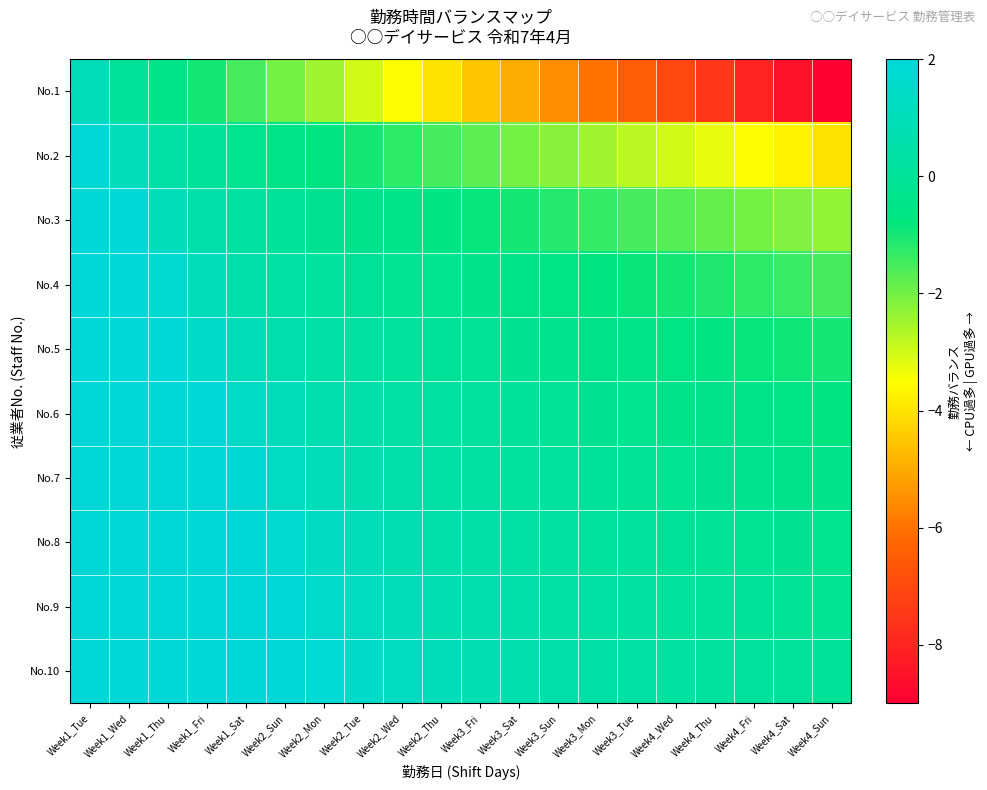

Reading left to right, transcribe all the data shown in this chart.

No.1: Week1_Tue=1.0	Week1_Wed=-0.0	Week1_Thu=-0.5	Week1_Fri=-1.0	Week1_Sat=-1.5	Week2_Sun=-2.0	Week2_Mon=-2.5	Week2_Tue=-3.0	Week2_Wed=-3.5	Week2_Thu=-4.0	Week3_Fri=-4.5	Week3_Sat=-5.0	Week3_Sun=-5.5	Week3_Mon=-6.0	Week3_Tue=-6.5	Week4_Wed=-7.0	Week4_Thu=-7.5	Week4_Fri=-8.0	Week4_Sat=-8.5	Week4_Sun=-9.0
No.2: Week1_Tue=2.0	Week1_Wed=1.0	Week1_Thu=0.3	Week1_Fri=-0.0	Week1_Sat=-0.3	Week2_Sun=-0.5	Week2_Mon=-0.8	Week2_Tue=-1.0	Week2_Wed=-1.3	Week2_Thu=-1.5	Week3_Fri=-1.8	Week3_Sat=-2.0	Week3_Sun=-2.3	Week3_Mon=-2.5	Week3_Tue=-2.8	Week4_Wed=-3.0	Week4_Thu=-3.3	Week4_Fri=-3.5	Week4_Sat=-3.8	Week4_Sun=-4.0
No.3: Week1_Tue=2.0	Week1_Wed=2.0	Week1_Thu=1.0	Week1_Fri=0.5	Week1_Sat=0.2	Week2_Sun=-0.0	Week2_Mon=-0.2	Week2_Tue=-0.3	Week2_Wed=-0.5	Week2_Thu=-0.7	Week3_Fri=-0.8	Week3_Sat=-1.0	Week3_Sun=-1.2	Week3_Mon=-1.3	Week3_Tue=-1.5	Week4_Wed=-1.7	Week4_Thu=-1.8	Week4_Fri=-2.0	Week4_Sat=-2.2	Week4_Sun=-2.3
No.4: Week1_Tue=2.0	Week1_Wed=2.0	Week1_Thu=1.7	Week1_Fri=1.0	Week1_Sat=0.6	Week2_Sun=0.3	Week2_Mon=0.1	Week2_Tue=-0.0	Week2_Wed=-0.1	Week2_Thu=-0.3	Week3_Fri=-0.4	Week3_Sat=-0.5	Week3_Sun=-0.6	Week3_Mon=-0.8	Week3_Tue=-0.9	Week4_Wed=-1.0	Week4_Thu=-1.1	Week4_Fri=-1.3	Week4_Sat=-1.4	Week4_Sun=-1.5
No.5: Week1_Tue=2.0	Week1_Wed=2.0	Week1_Thu=2.0	Week1_Fri=1.5	Week1_Sat=1.0	Week2_Sun=0.7	Week2_Mon=0.4	Week2_Tue=0.2	Week2_Wed=0.1	Week2_Thu=-0.0	Week3_Fri=-0.1	Week3_Sat=-0.2	Week3_Sun=-0.3	Week3_Mon=-0.4	Week3_Tue=-0.5	Week4_Wed=-0.6	Week4_Thu=-0.7	Week4_Fri=-0.8	Week4_Sat=-0.9	Week4_Sun=-1.0
No.6: Week1_Tue=2.0	Week1_Wed=2.0	Week1_Thu=2.0	Week1_Fri=2.0	Week1_Sat=1.4	Week2_Sun=1.0	Week2_Mon=0.7	Week2_Tue=0.5	Week2_Wed=0.3	Week2_Thu=0.2	Week3_Fri=0.1	Week3_Sat=-0.0	Week3_Sun=-0.1	Week3_Mon=-0.2	Week3_Tue=-0.3	Week4_Wed=-0.3	Week4_Thu=-0.4	Week4_Fri=-0.5	Week4_Sat=-0.6	Week4_Sun=-0.7
No.7: Week1_Tue=2.0	Week1_Wed=2.0	Week1_Thu=2.0	Week1_Fri=2.0	Week1_Sat=1.8	Week2_Sun=1.3	Week2_Mon=1.0	Week2_Tue=0.7	Week2_Wed=0.6	Week2_Thu=0.4	Week3_Fri=0.3	Week3_Sat=0.2	Week3_Sun=0.1	Week3_Mon=-0.0	Week3_Tue=-0.1	Week4_Wed=-0.1	Week4_Thu=-0.2	Week4_Fri=-0.3	Week4_Sat=-0.4	Week4_Sun=-0.4
No.8: Week1_Tue=2.0	Week1_Wed=2.0	Week1_Thu=2.0	Week1_Fri=2.0	Week1_Sat=2.0	Week2_Sun=1.7	Week2_Mon=1.3	Week2_Tue=1.0	Week2_Wed=0.8	Week2_Thu=0.6	Week3_Fri=0.5	Week3_Sat=0.3	Week3_Sun=0.2	Week3_Mon=0.1	Week3_Tue=0.1	Week4_Wed=-0.0	Week4_Thu=-0.1	Week4_Fri=-0.1	Week4_Sat=-0.2	Week4_Sun=-0.3
No.9: Week1_Tue=2.0	Week1_Wed=2.0	Week1_Thu=2.0	Week1_Fri=2.0	Week1_Sat=2.0	Week2_Sun=2.0	Week2_Mon=1.6	Week2_Tue=1.2	Week2_Wed=1.0	Week2_Thu=0.8	Week3_Fri=0.6	Week3_Sat=0.5	Week3_Sun=0.4	Week3_Mon=0.3	Week3_Tue=0.2	Week4_Wed=0.1	Week4_Thu=0.1	Week4_Fri=-0.0	Week4_Sat=-0.1	Week4_Sun=-0.1
No.10: Week1_Tue=2.0	Week1_Wed=2.0	Week1_Thu=2.0	Week1_Fri=2.0	Week1_Sat=2.0	Week2_Sun=2.0	Week2_Mon=1.9	Week2_Tue=1.5	Week2_Wed=1.2	Week2_Thu=1.0	Week3_Fri=0.8	Week3_Sat=0.7	Week3_Sun=0.5	Week3_Mon=0.4	Week3_Tue=0.3	Week4_Wed=0.2	Week4_Thu=0.2	Week4_Fri=0.1	Week4_Sat=0.1	Week4_Sun=-0.0